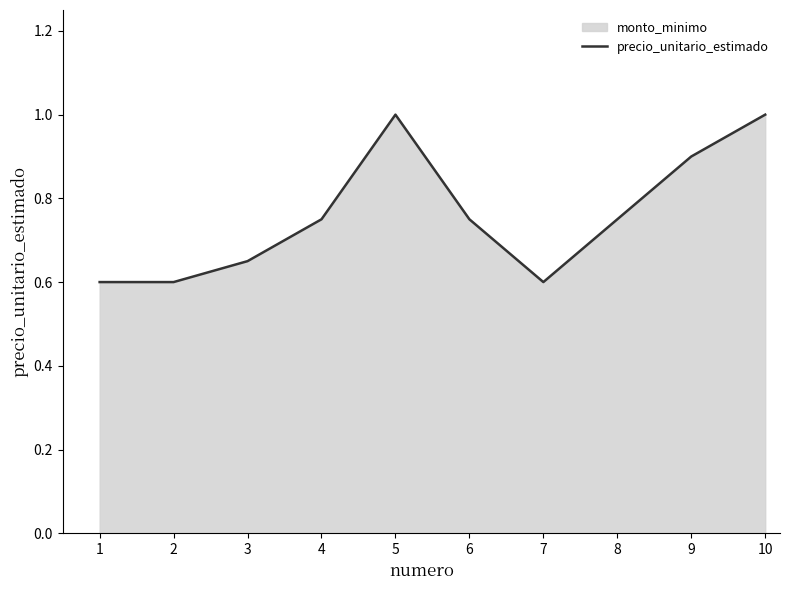

What is the value of the 2nd point from the left?

0.6